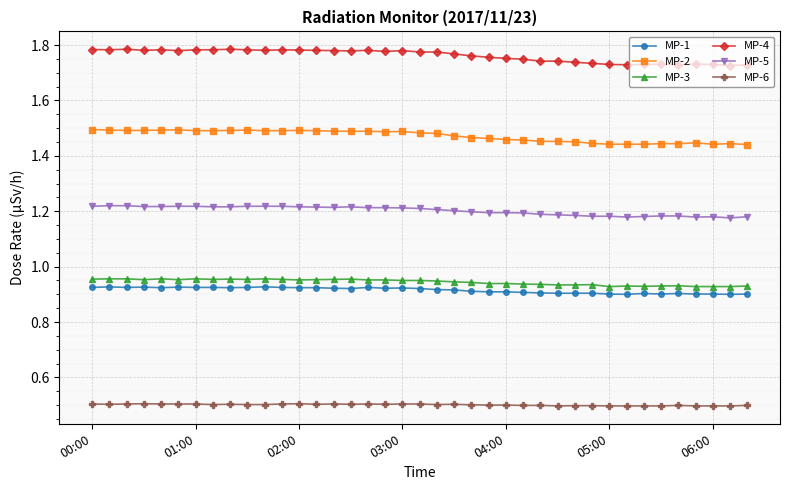

What is the sum of all MP-1 values?

35.7